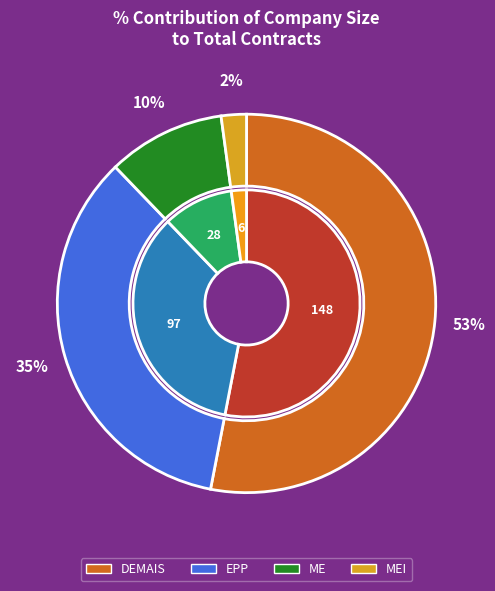

Which slice is the largest?

DEMAIS